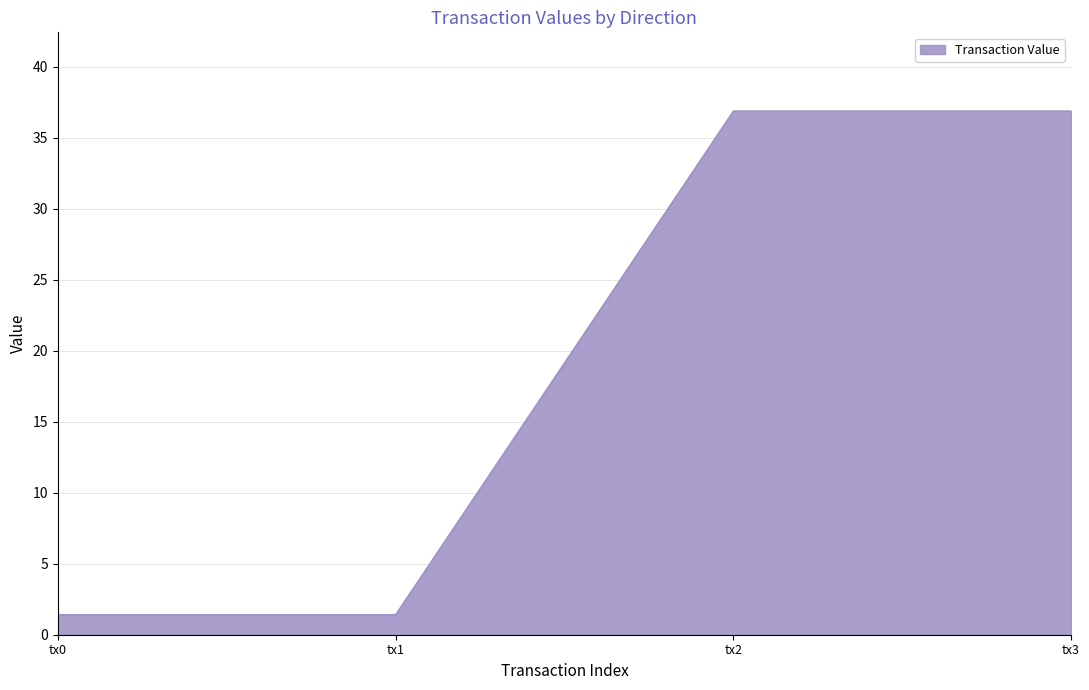

Count the number of data series in this chart.

1